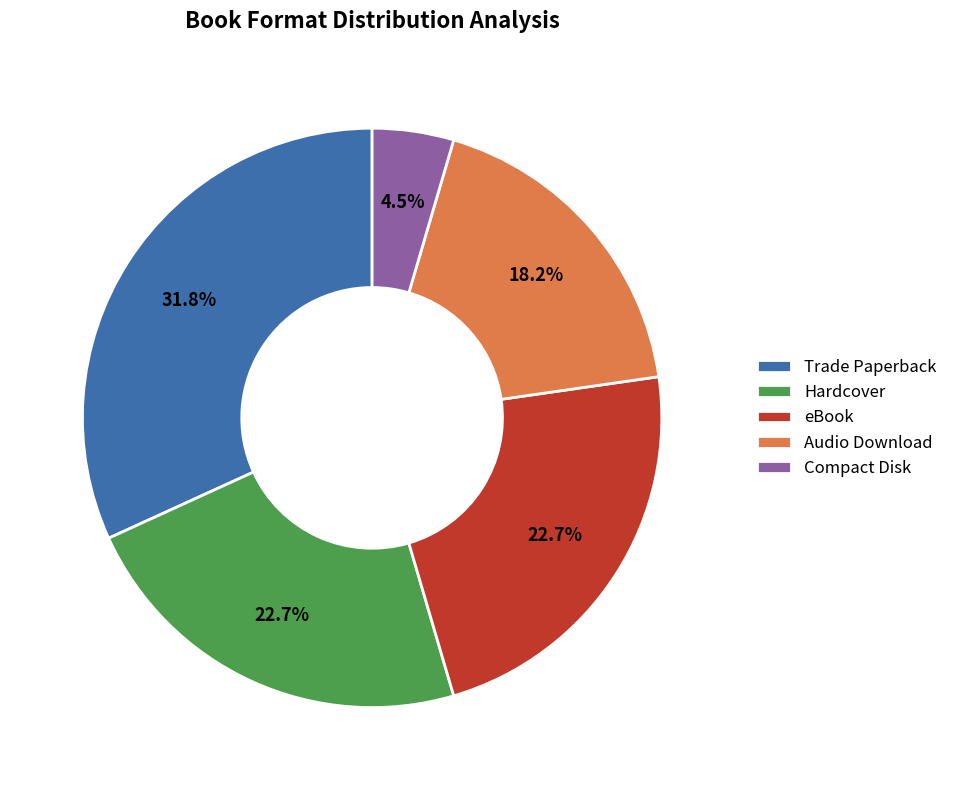

How many slices are in this pie chart?

5